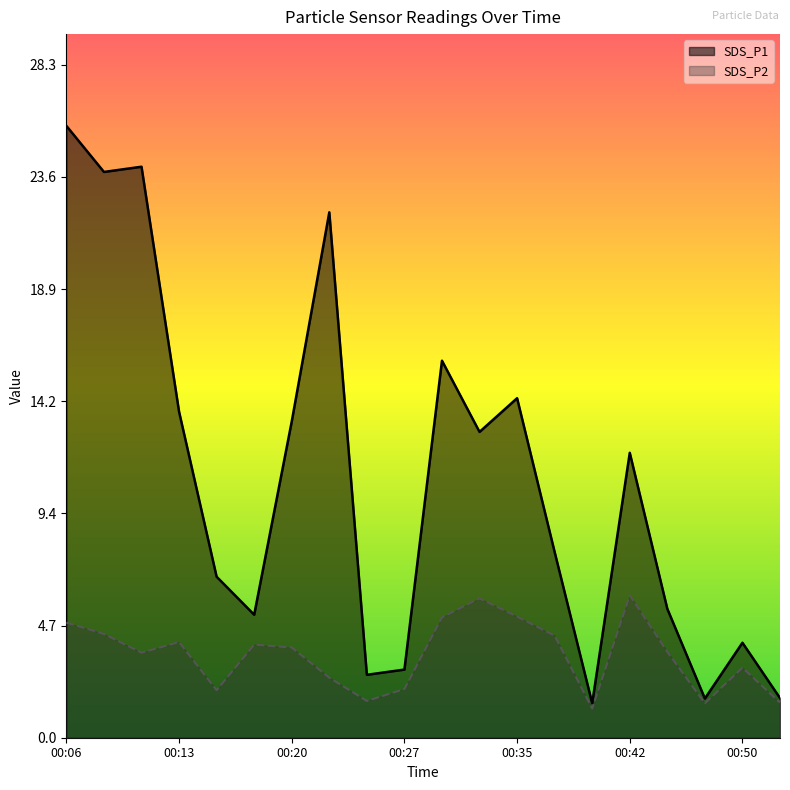

What value does the SDS_P1 series have at 00:25?

2.6